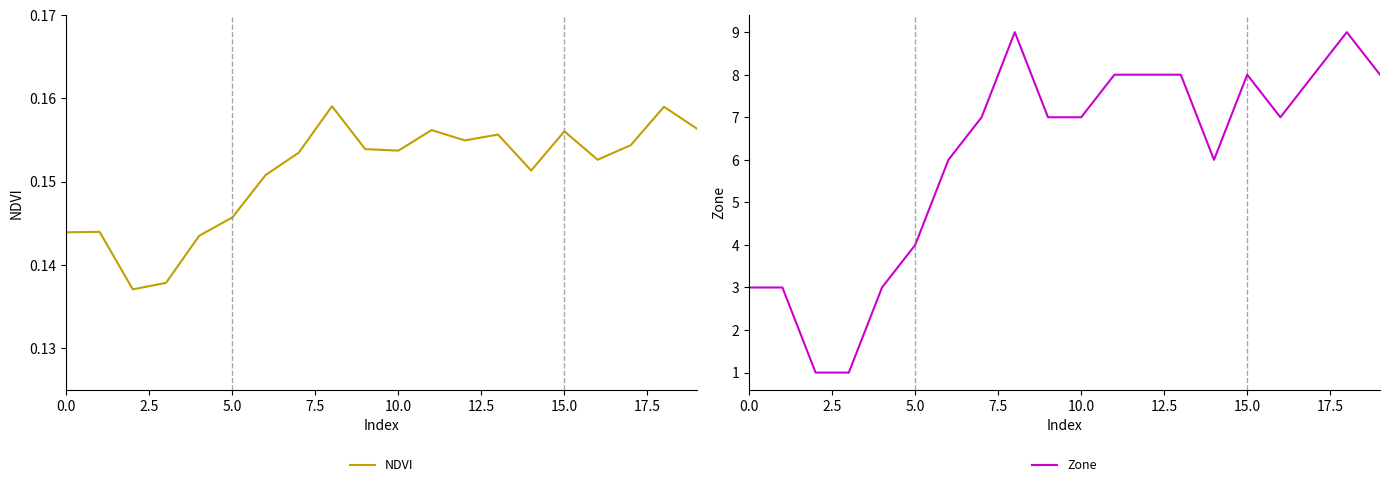

At how many categories does at least one series exceed 1?

18